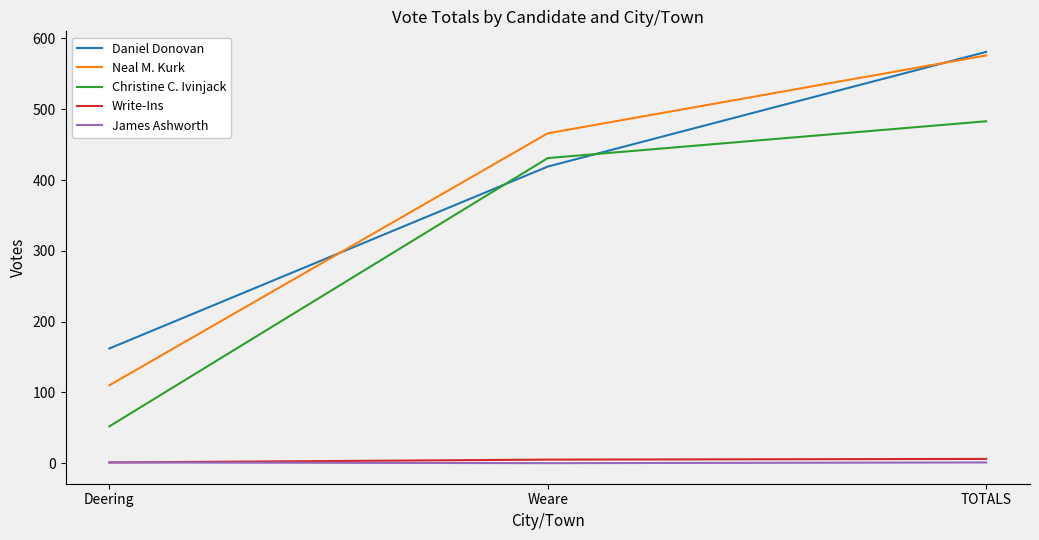

Which series changed the most between Weare and TOTALS?

Daniel Donovan